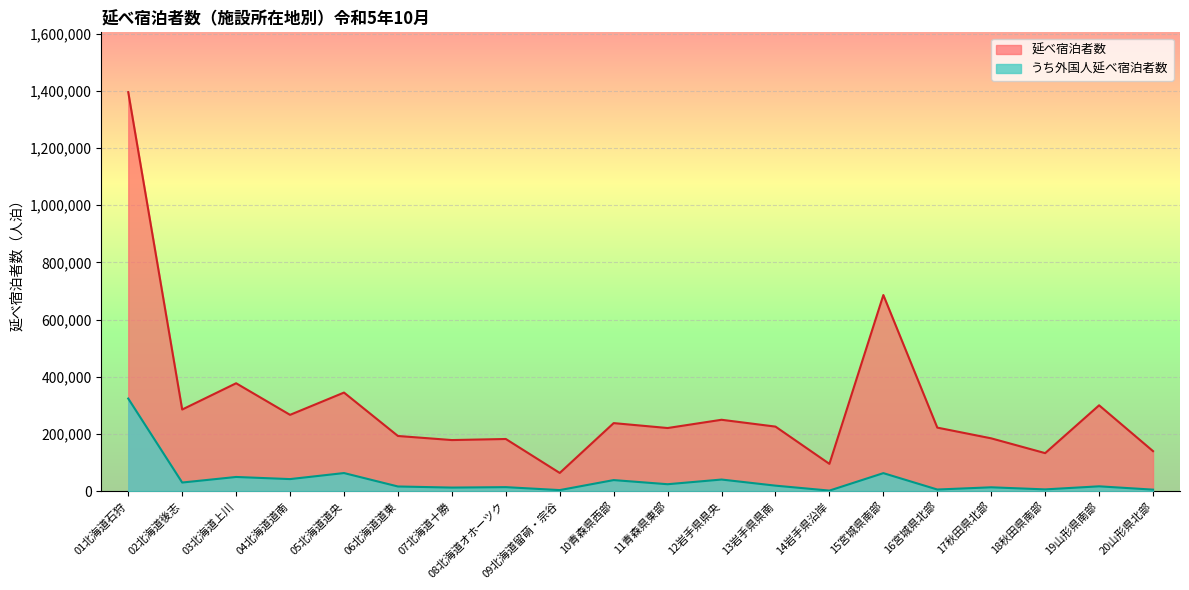

What is the sum of all 延べ宿泊者数 values?

5977240